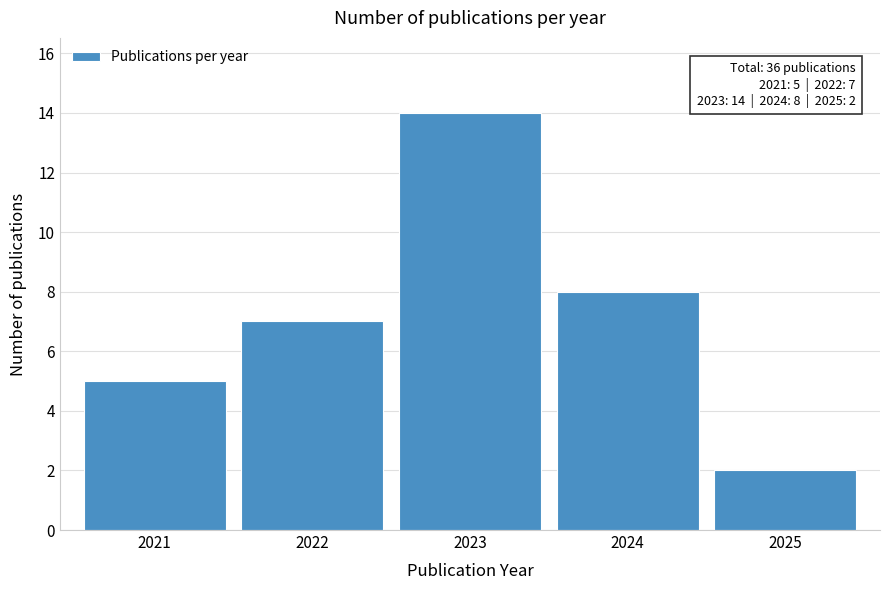

Reading left to right, what are all the values shown in this chart?

5	7	14	8	2